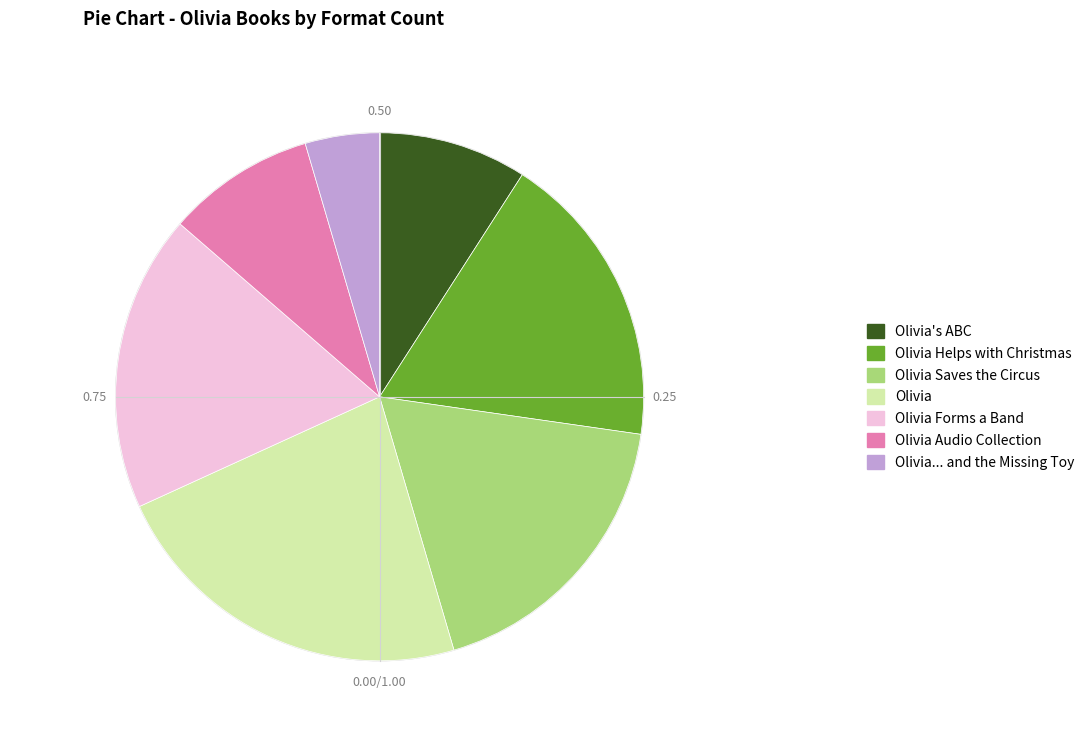

Is the sum of Olivia Saves the Circus and Olivia's ABC greater than half?

No